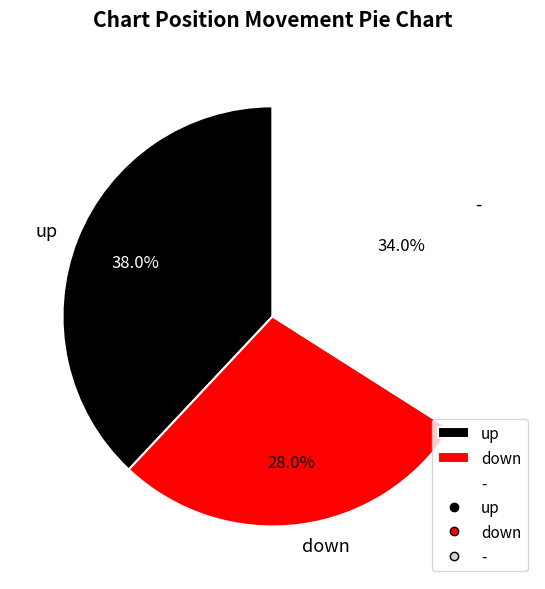

To the nearest percent, what is the combined percentage of up and down?

66%